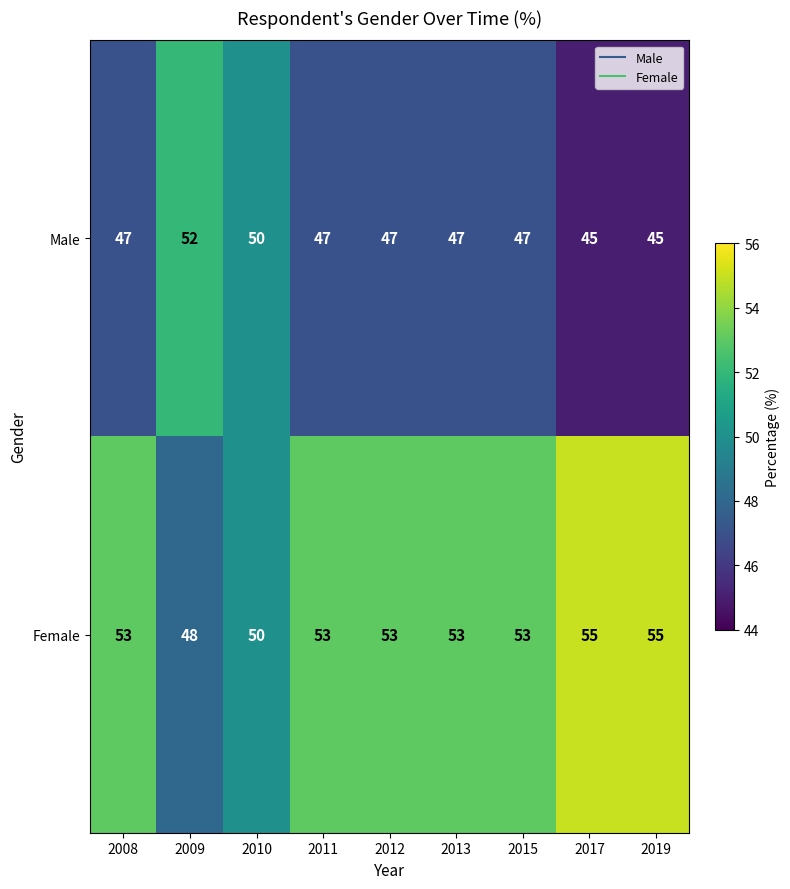

Count the number of categories in the chart.

9